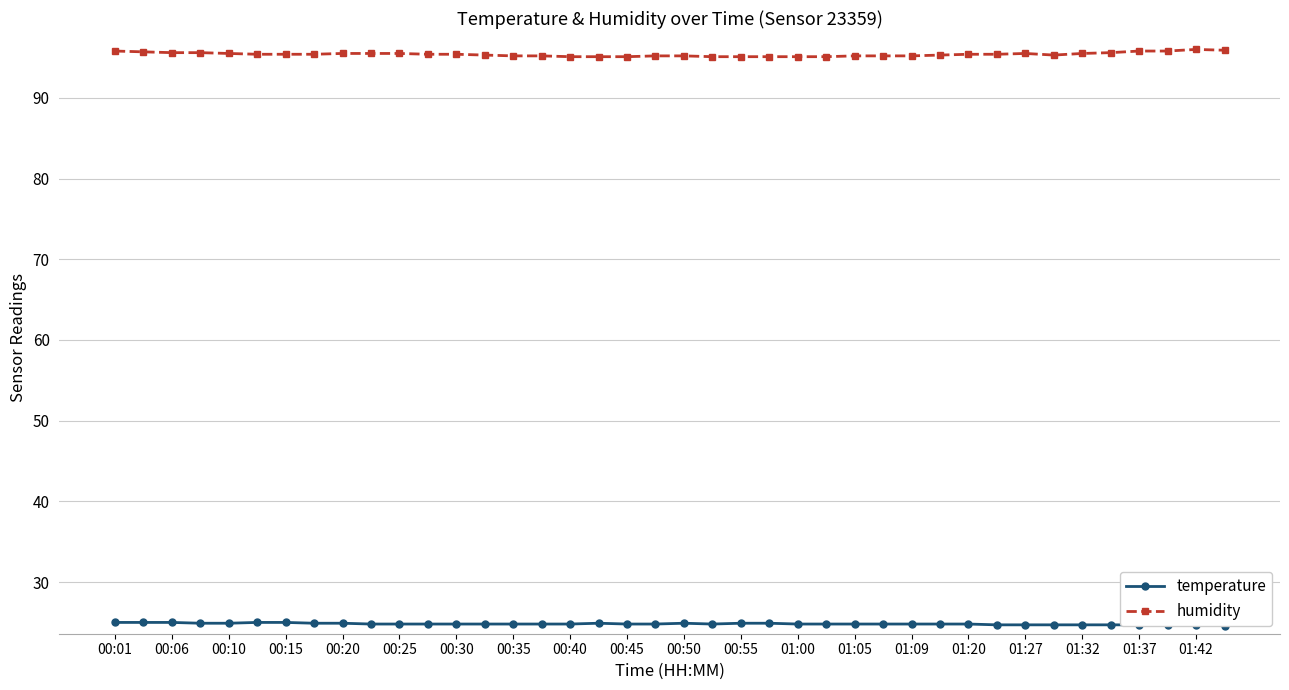

The value of humidity at 01:05 is 52.2. True or false?

False